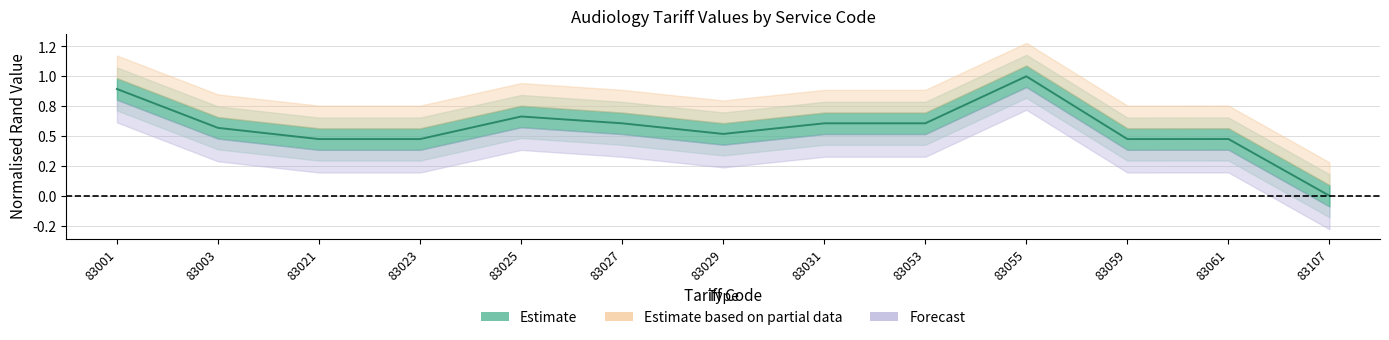

Reading left to right, what are all the values shown in this chart?

83001=0.9	83003=0.6	83021=0.5	83023=0.5	83025=0.7	83027=0.6	83029=0.5	83031=0.6	83053=0.6	83055=1.0	83059=0.5	83061=0.5	83107=0.0